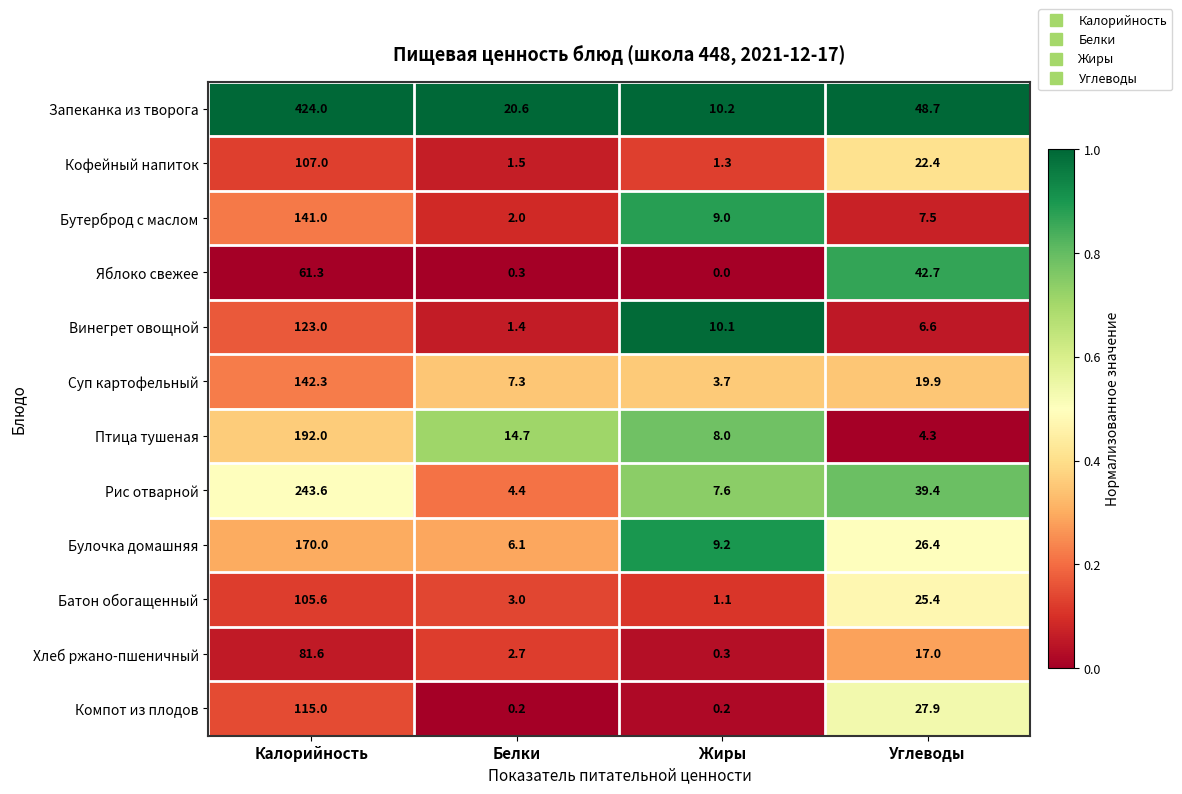

What is the difference between the highest and lowest values at Калорийность?

362.7